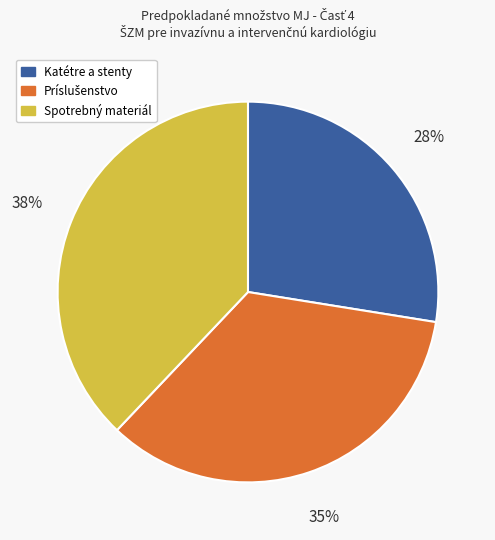

To the nearest percent, what is the average slice percentage?

33%